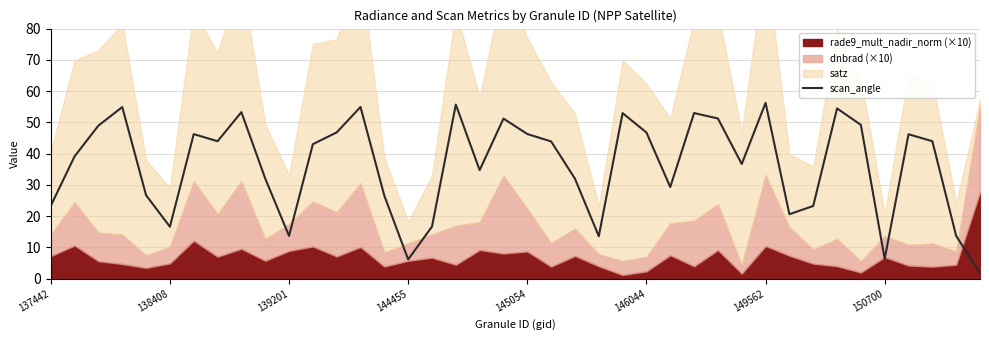

What is the approximate value at 31?

20.6